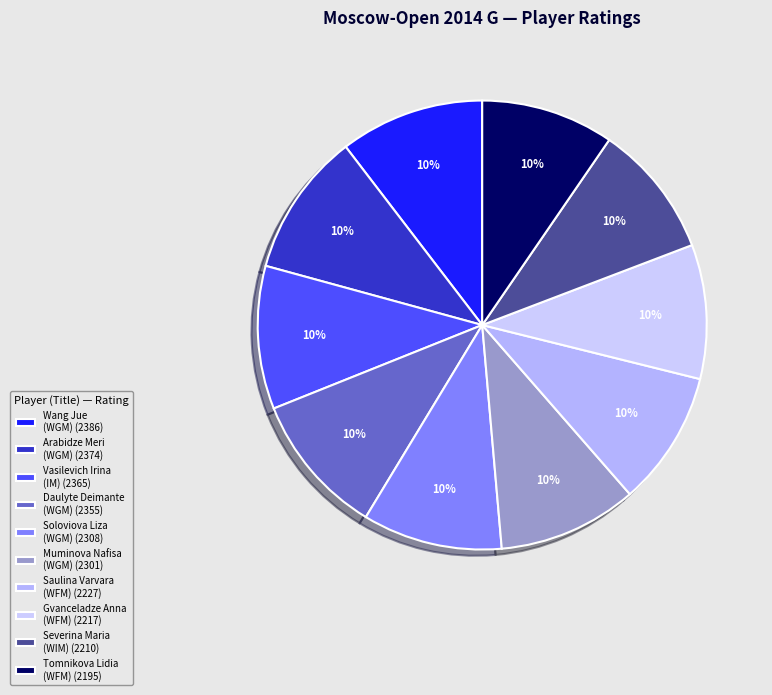

What percentage is the Gvanceladze Anna (WFM) slice, to the nearest percent?

10%